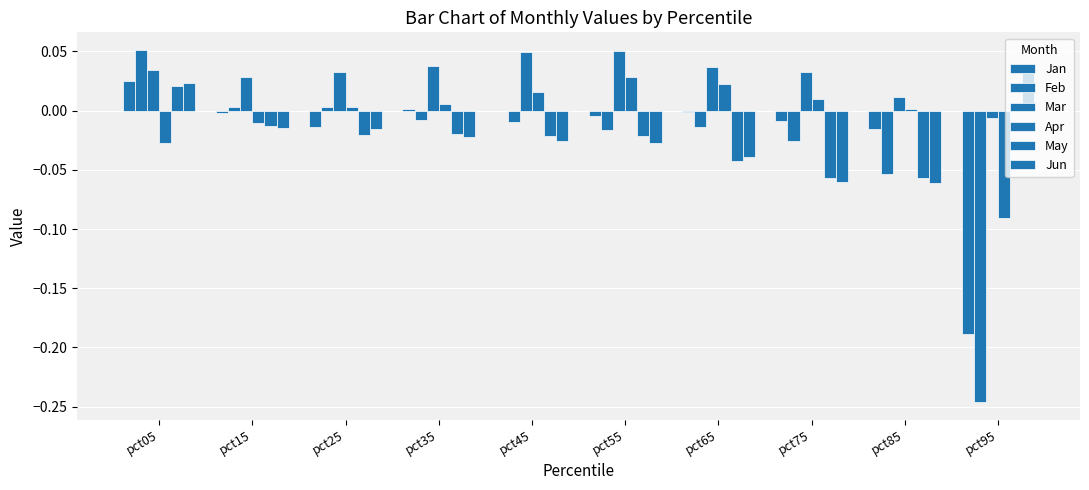

Between pct55 and pct95, which series saw the biggest shift?

Feb